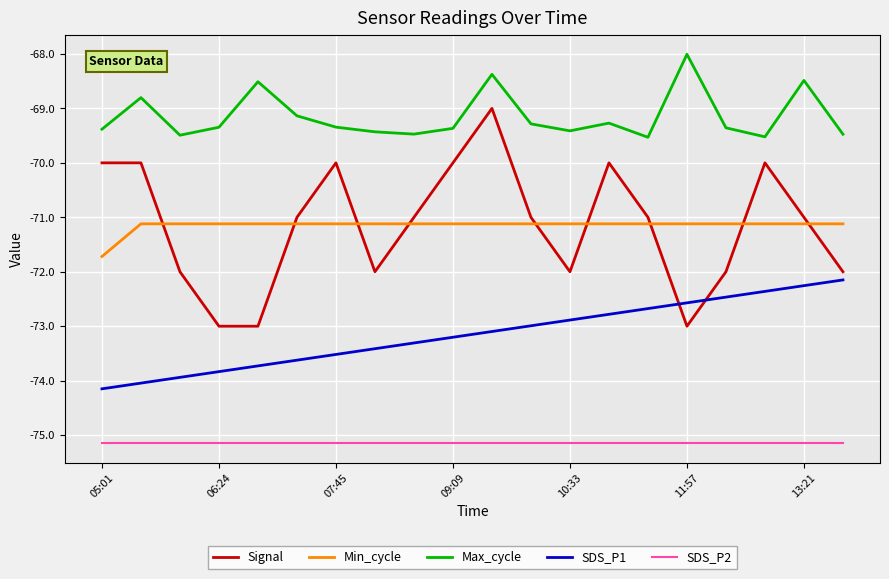

What is the difference between the maximum and minimum values in the Max_cycle series?

1.5